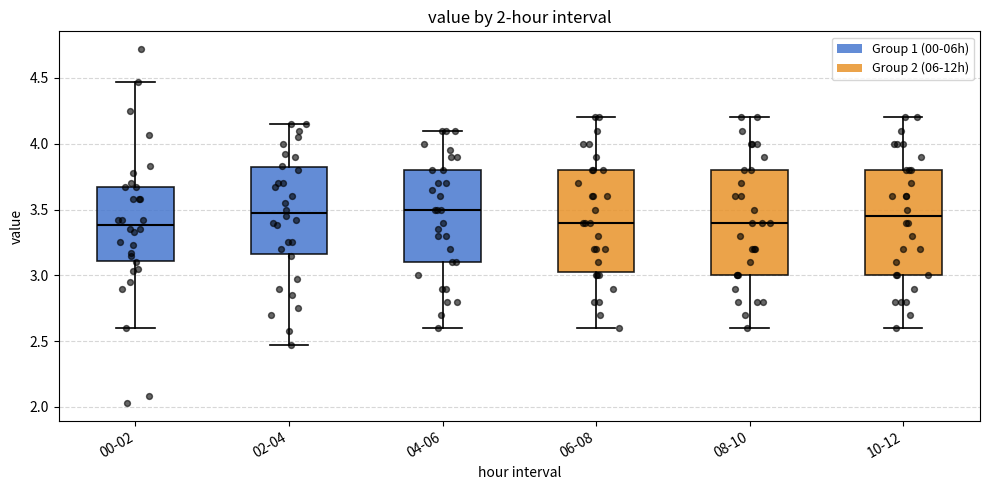

Reading left to right, transcribe this box plot: for each box, give where its median line is, the range the box spans, and where its two whiskers end, as read against the y-axis. The values are not printed on the chart, so give them approximately, as read against the axis.

00-02: median 3.40, box 3.10 to 3.65, whiskers 2.60 to 4.45
02-04: median 3.50, box 3.15 to 3.80, whiskers 2.45 to 4.15
04-06: median 3.50, box 3.10 to 3.80, whiskers 2.60 to 4.10
06-08: median 3.40, box 3.05 to 3.80, whiskers 2.60 to 4.20
08-10: median 3.40, box 3.00 to 3.80, whiskers 2.60 to 4.20
10-12: median 3.45, box 3.00 to 3.80, whiskers 2.60 to 4.20